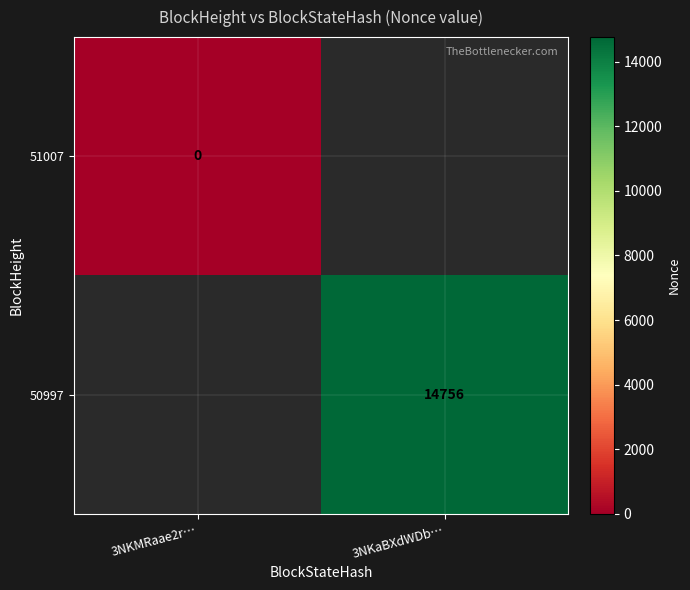

Is the value of 51007 at 3NKMRaae2r… greater than the value of 50997 at 3NKaBXdWDb…?

No